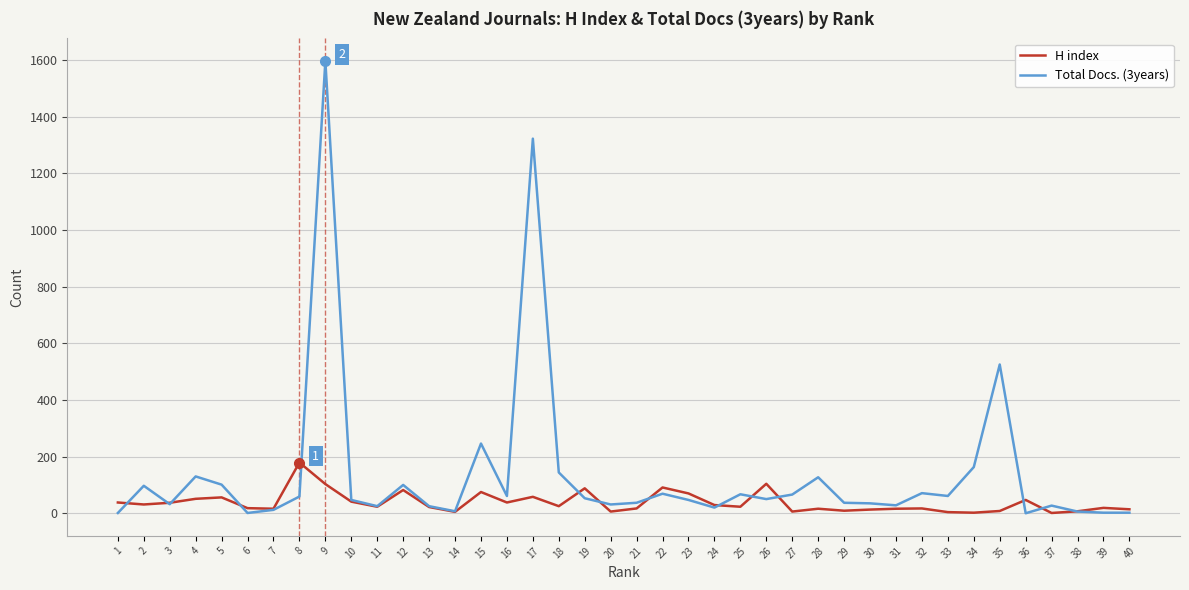

What is the maximum value for H index?

179